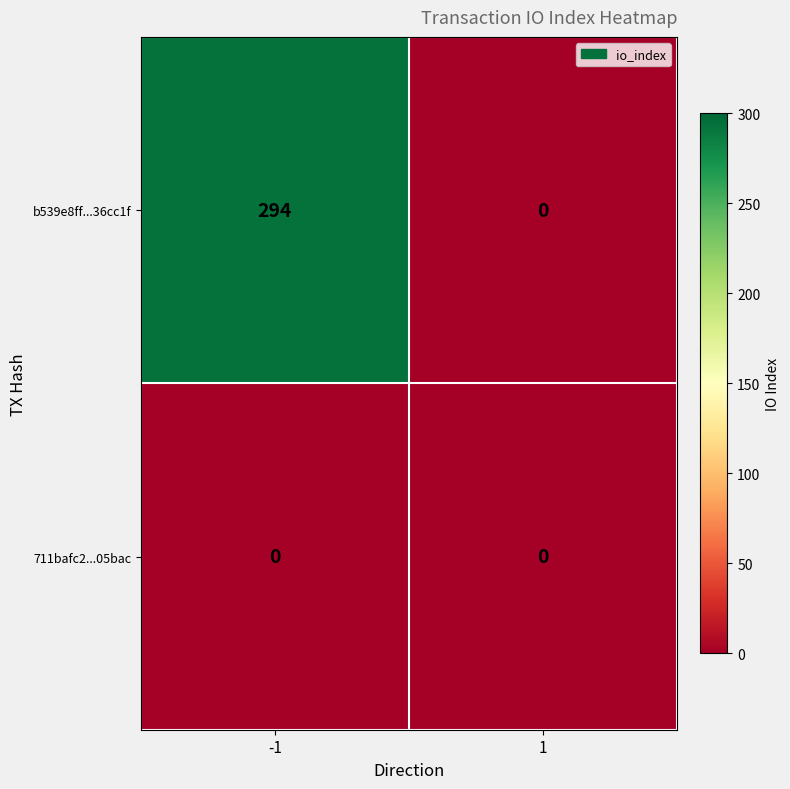

What is the average value of the b539e8ff...36cc1f series?

147